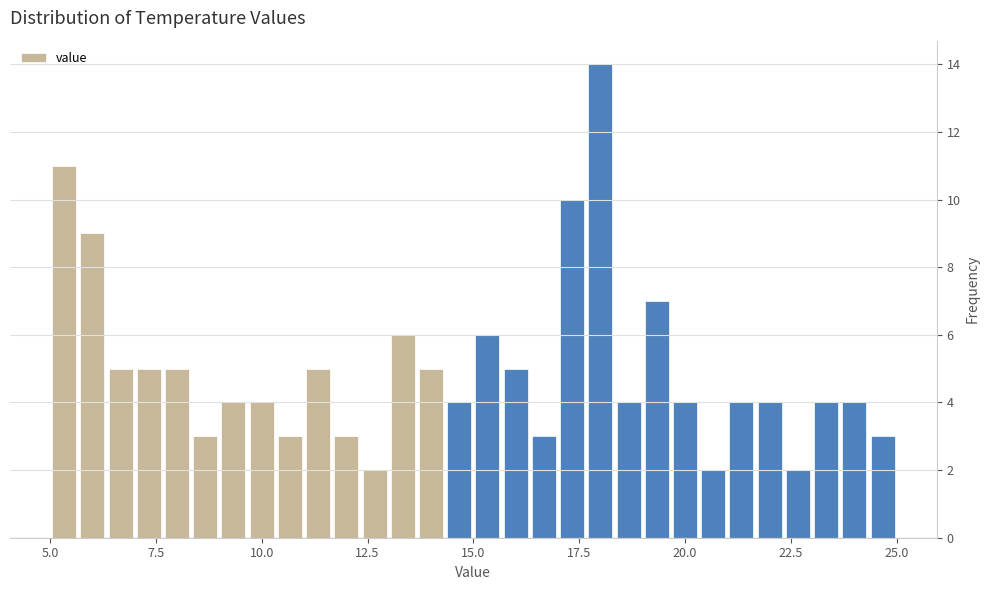

Around what value on the x-axis is the tallest bar? Give the approximate position of its centre, as read against the axis.

18.0